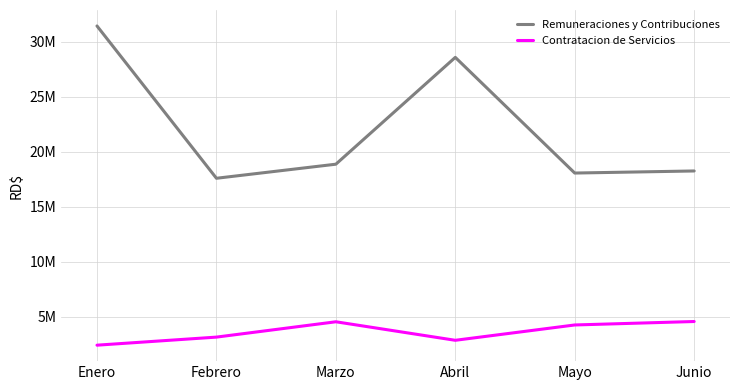

Reading left to right, list all the values displayed in this chart.

Remuneraciones y Contribuciones: Enero=31.4	Febrero=17.6	Marzo=18.9	Abril=28.6	Mayo=18.1	Junio=18.2
Contratacion de Servicios: Enero=2.4	Febrero=3.2	Marzo=4.6	Abril=2.9	Mayo=4.3	Junio=4.6